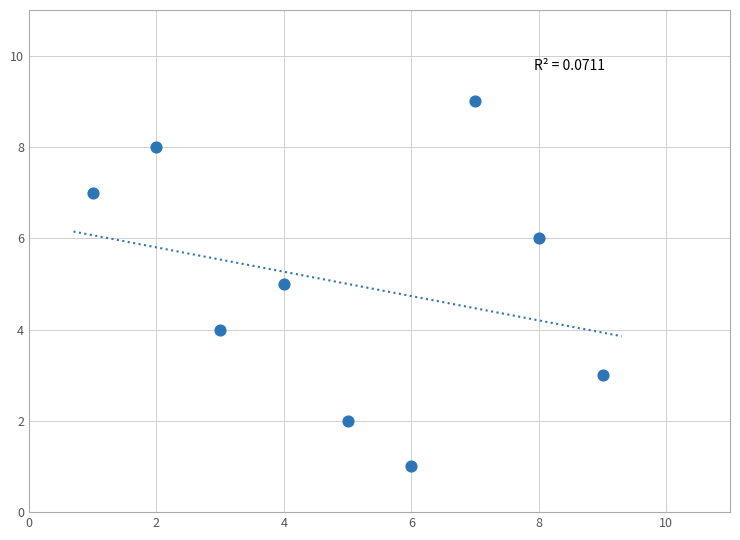

What is the range of Y values (max minus min)?

8